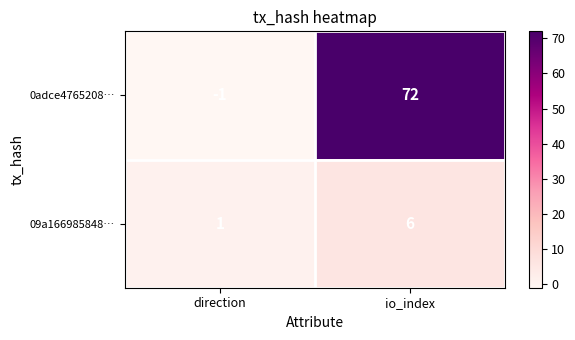

The 0adce4765208… series shows 47 at io_index. True or false?

False